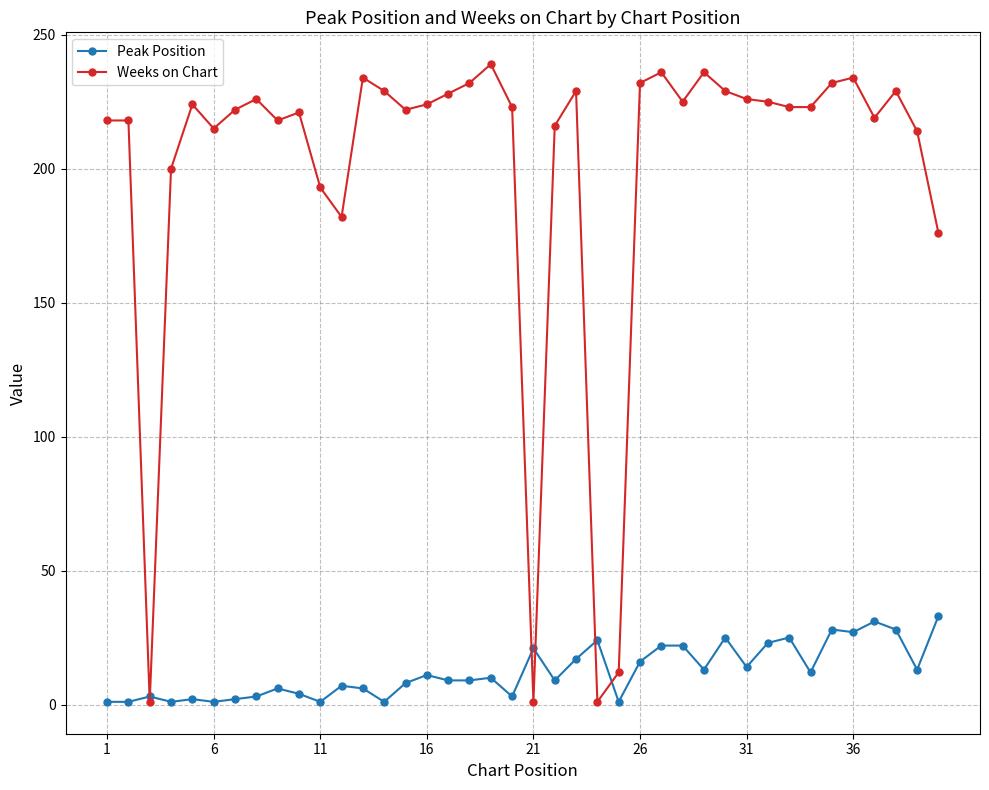

How many distinct data groups are displayed?

2